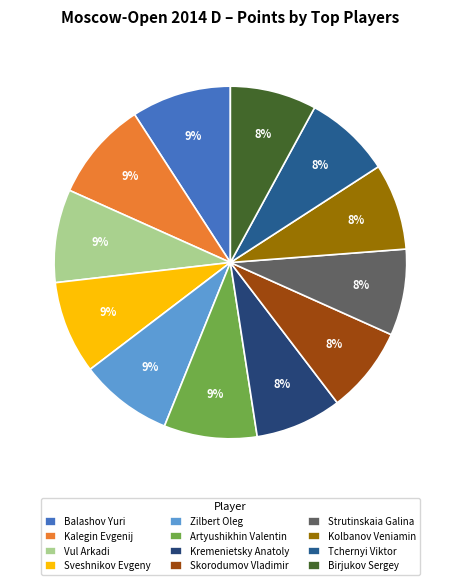

Count the number of slices in the pie.

12